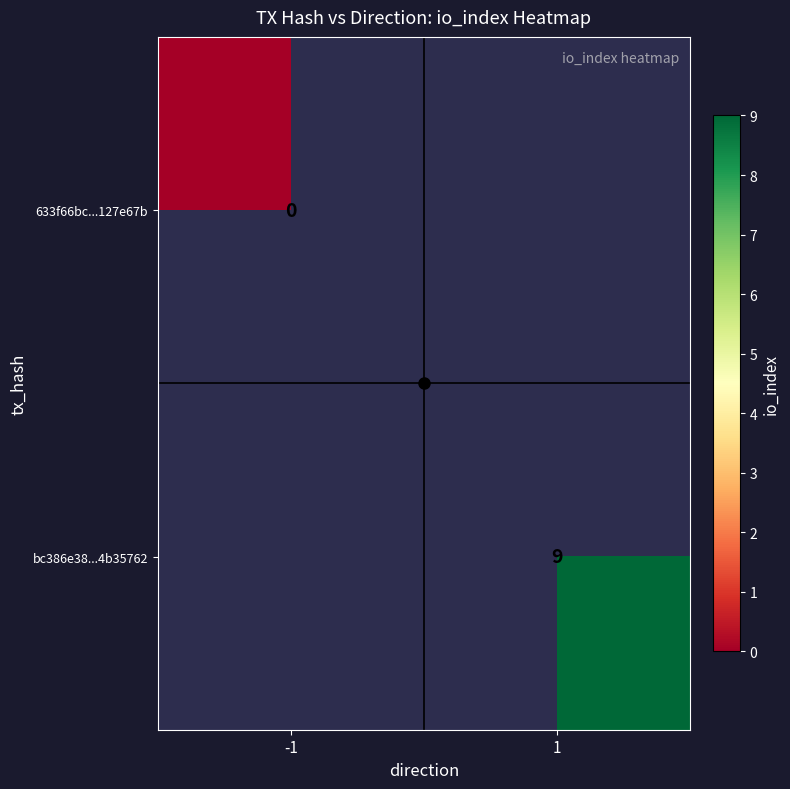

Rank the series by their maximum value, from lowest to highest.

633f66bc...127e67b, bc386e38...4b35762